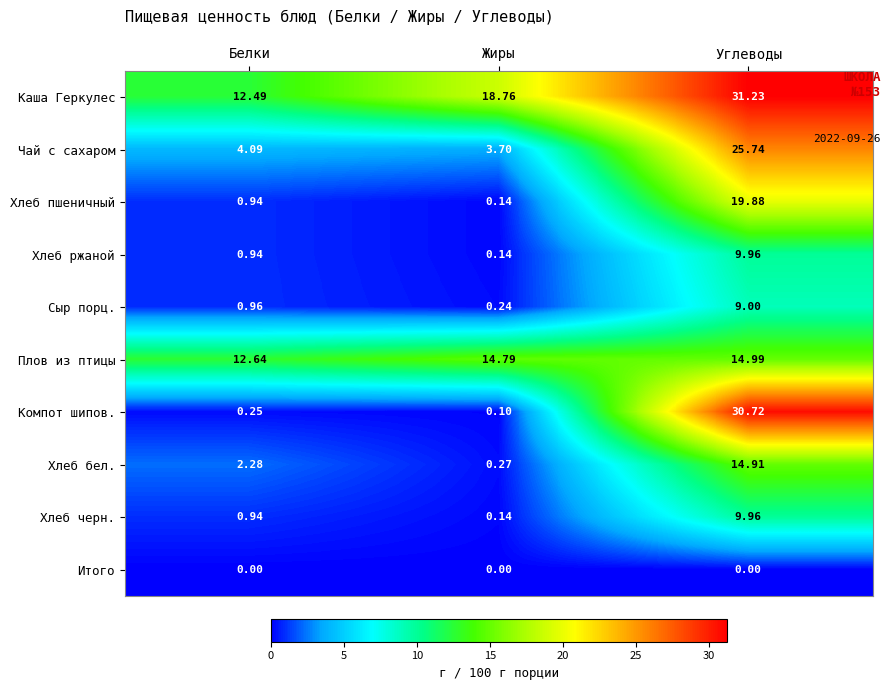

Which category has the highest value across all series?

Углеводы